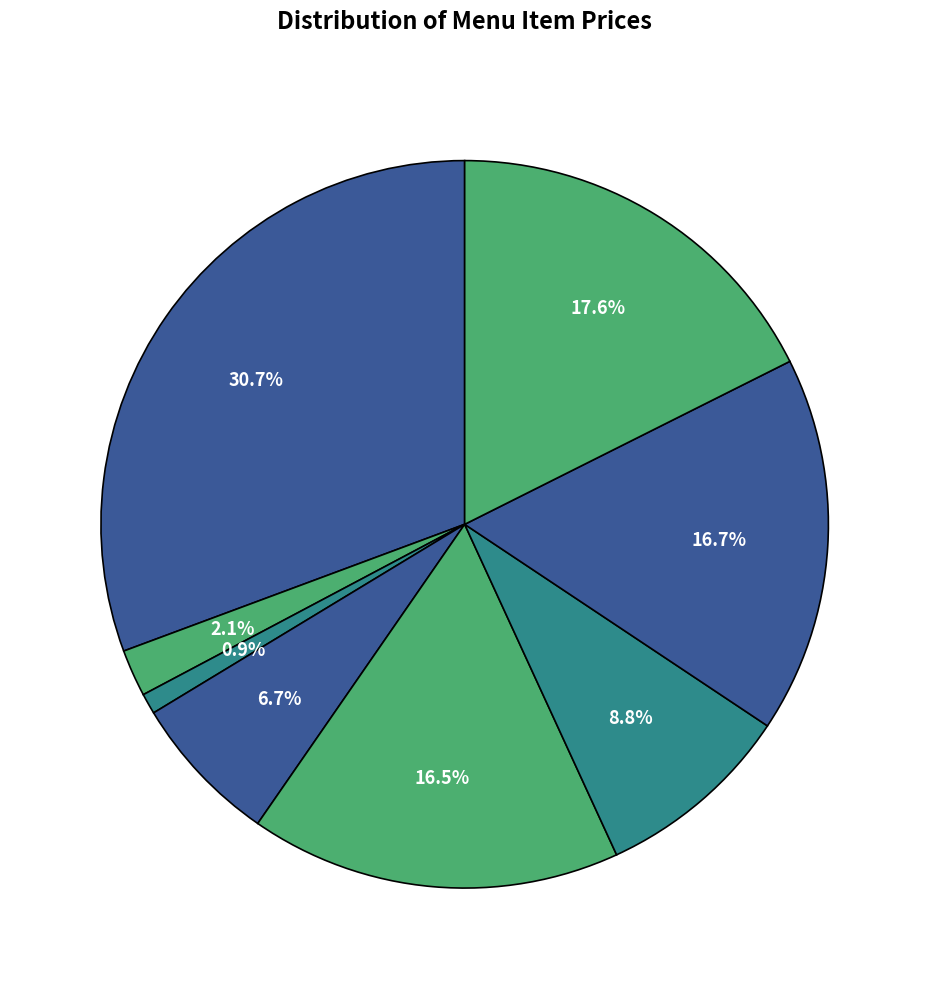

Count the number of slices in the pie.

8